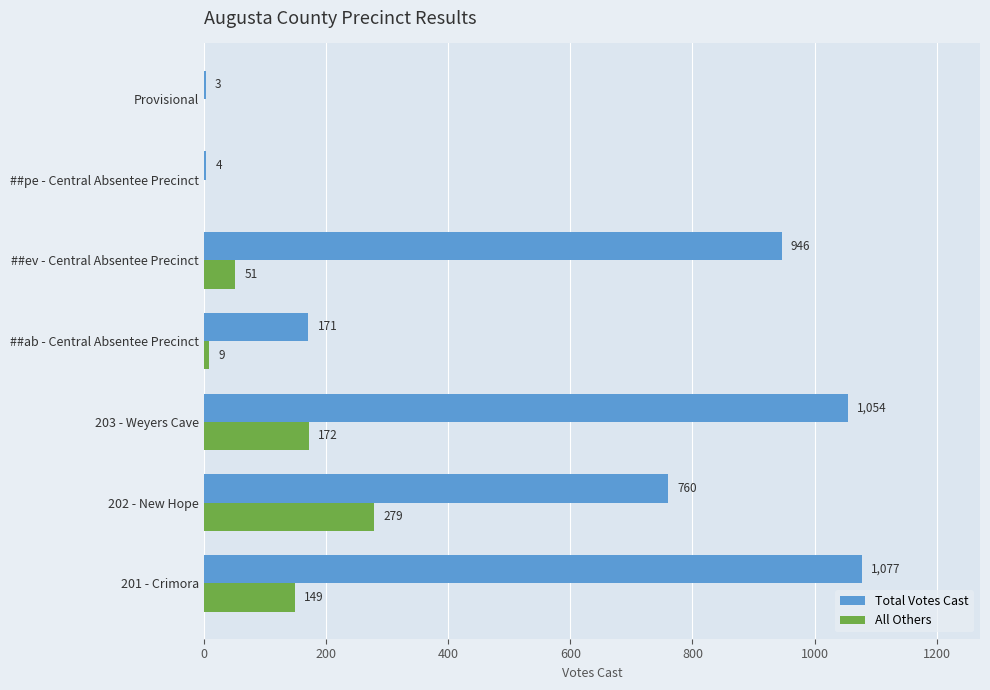

What is the sum of the All Others values at ##ab - Central Absentee Precinct and Provisional?

9